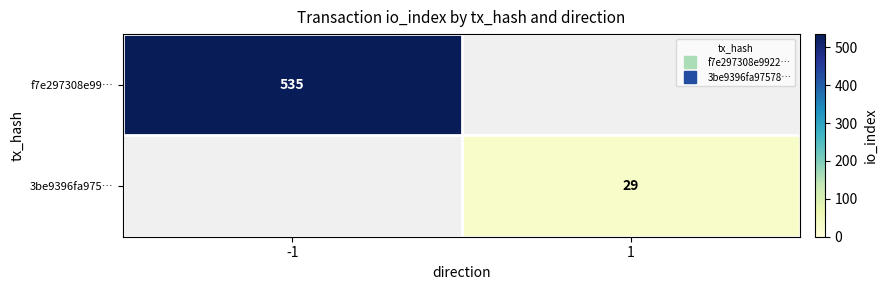

Between -1 and 1, which is larger?

-1